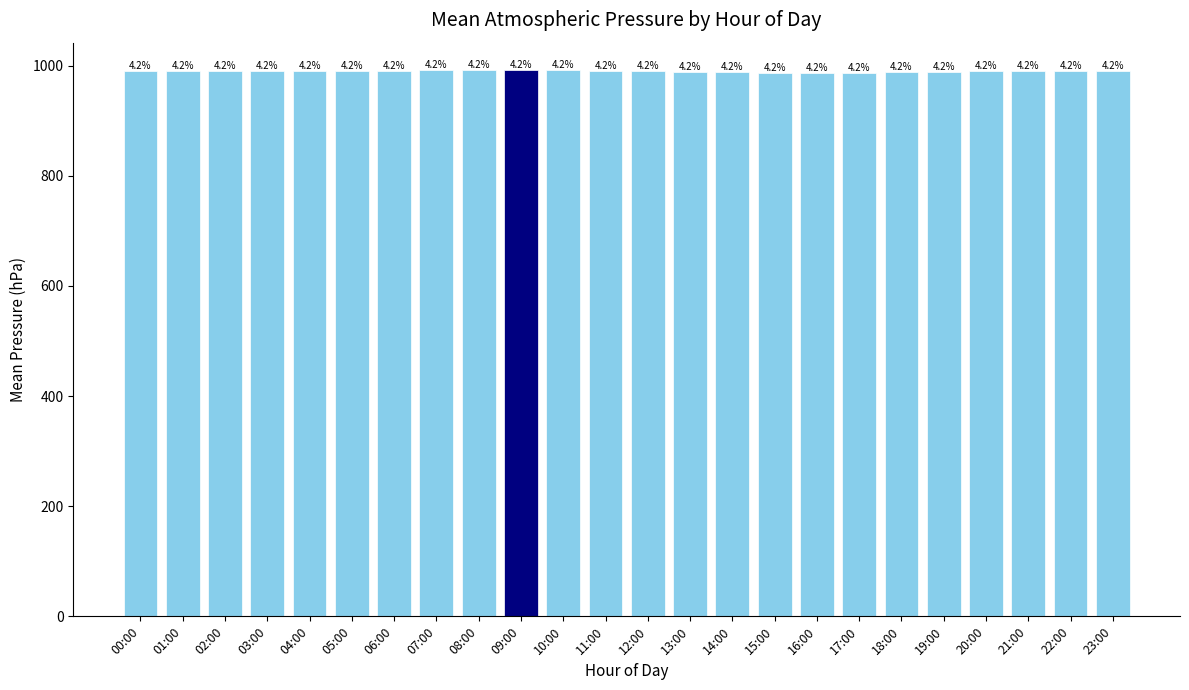

The value at 23:00 is 1596.2. True or false?

False